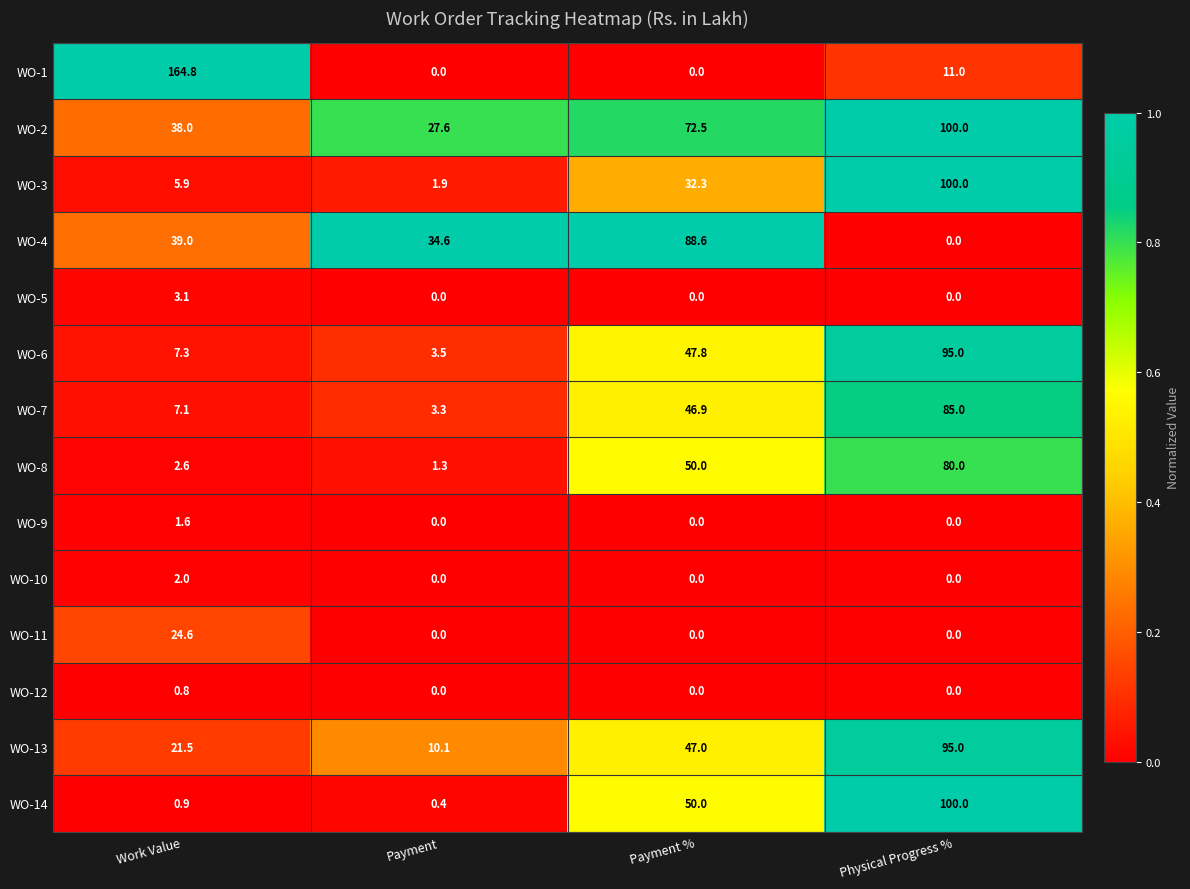

True or false: WO-3 has a value of 1.9 at Payment.

True